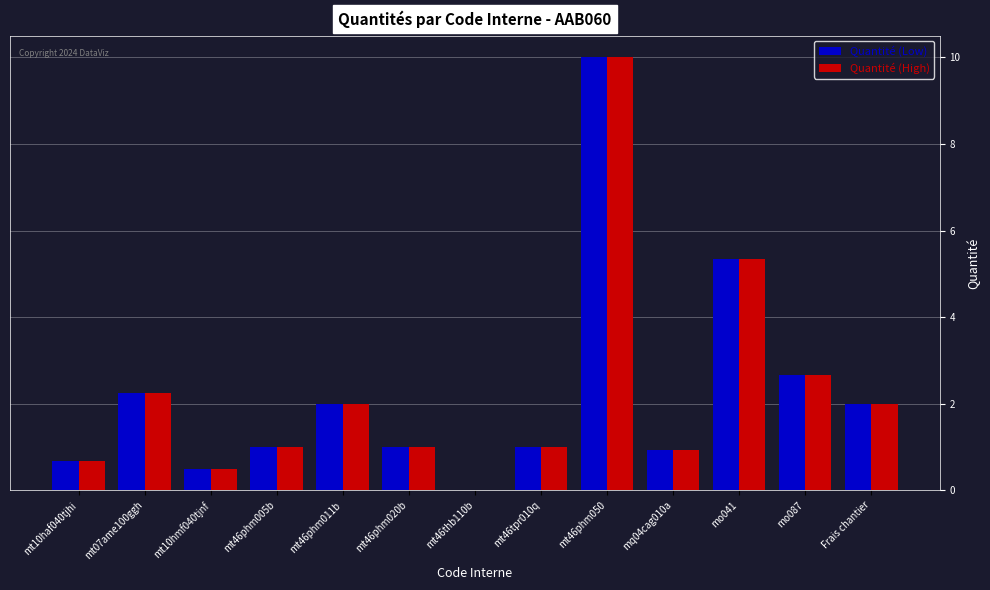

What is the sum of the Quantité (Low) values at mt46tpr010q and mt10hmf040tjnf?

1.5